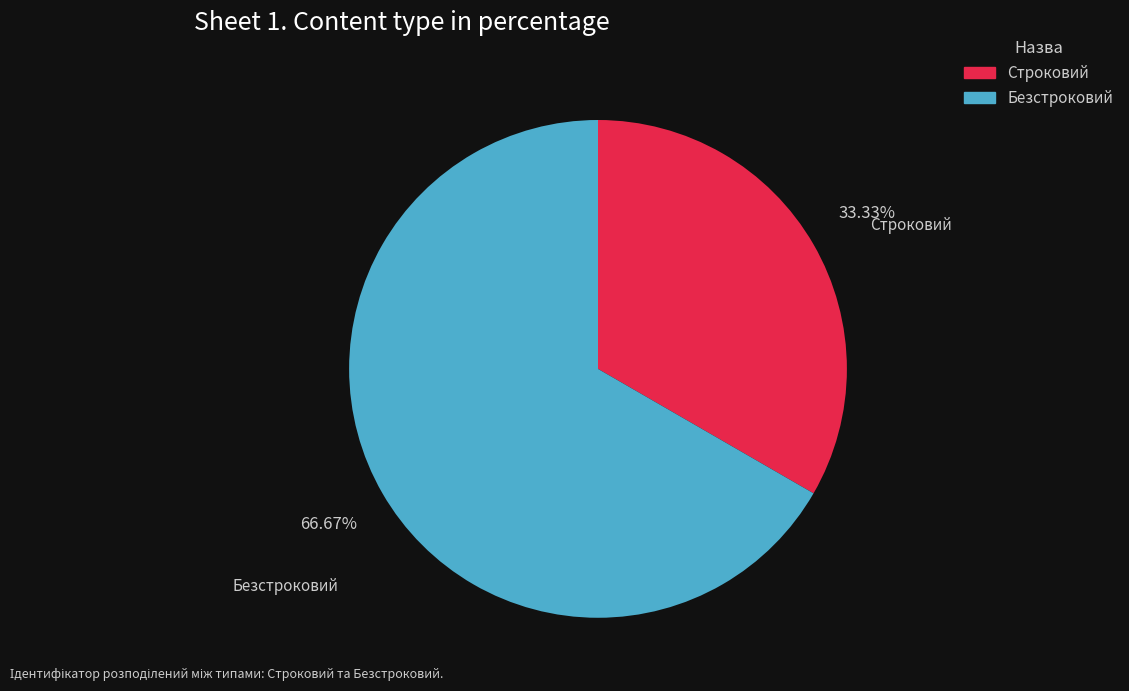

Count the number of slices in the pie.

2